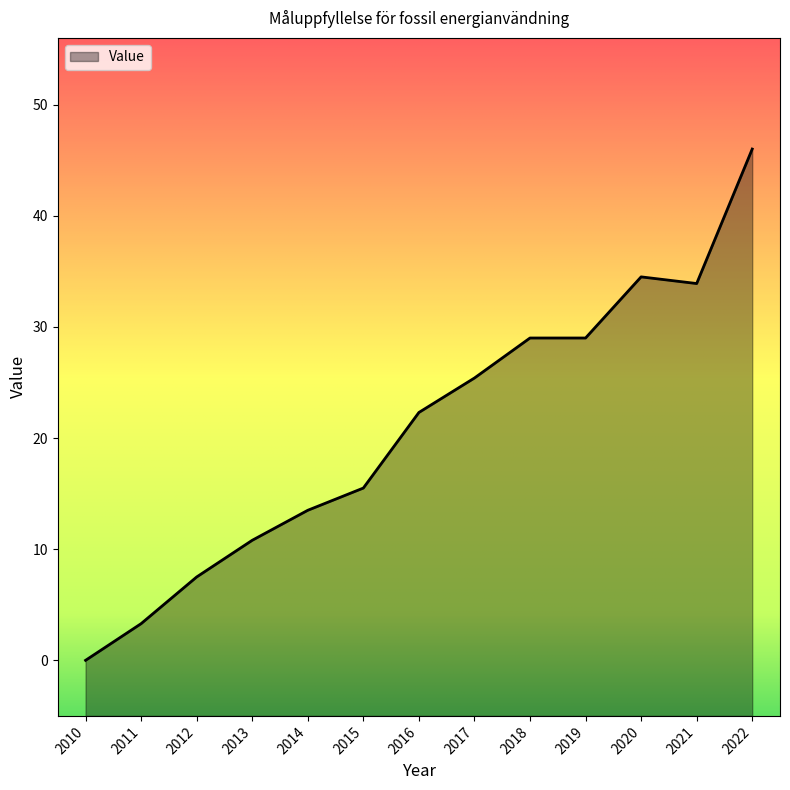

The chart shows a value of 29.0 at 2019. True or false?

True